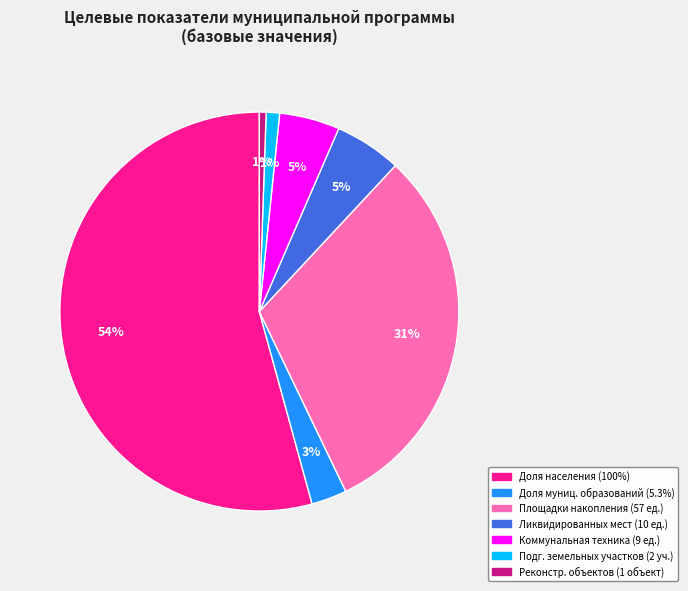

To the nearest percent, what is the average slice percentage?

14%